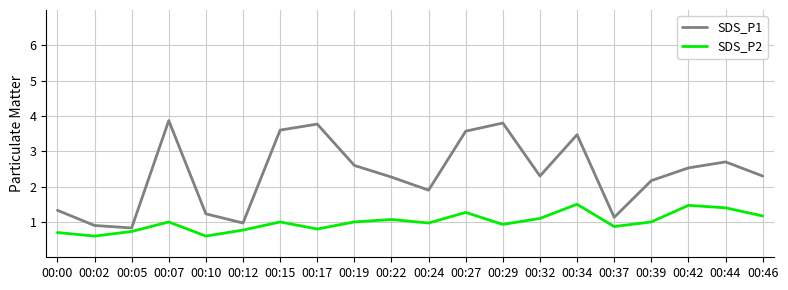

What is the greatest value displayed?

3.9